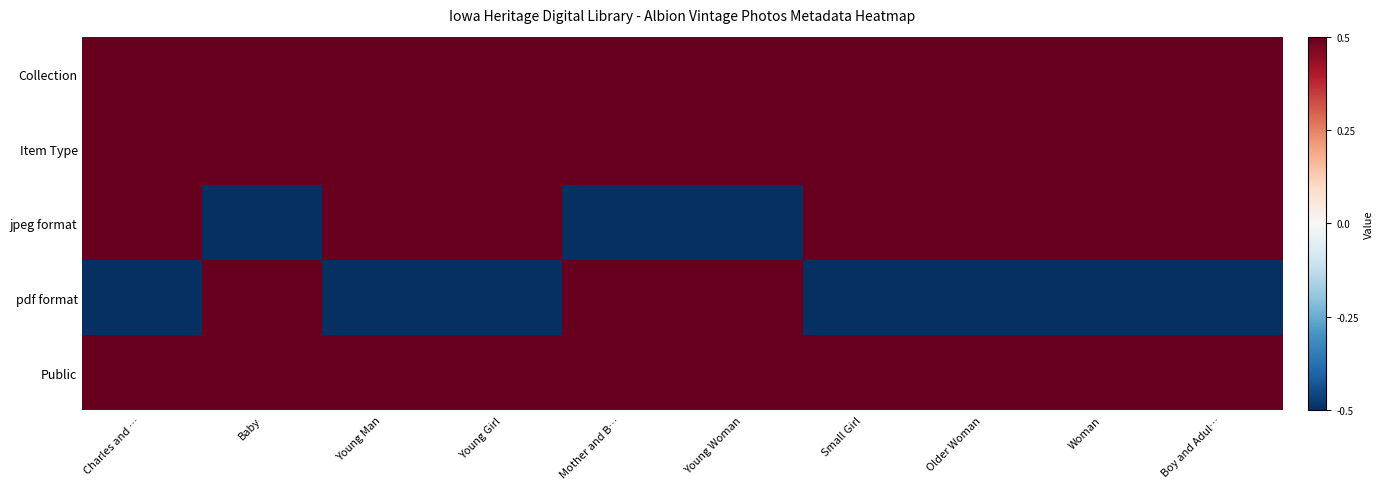

What is the greatest value displayed?

0.5